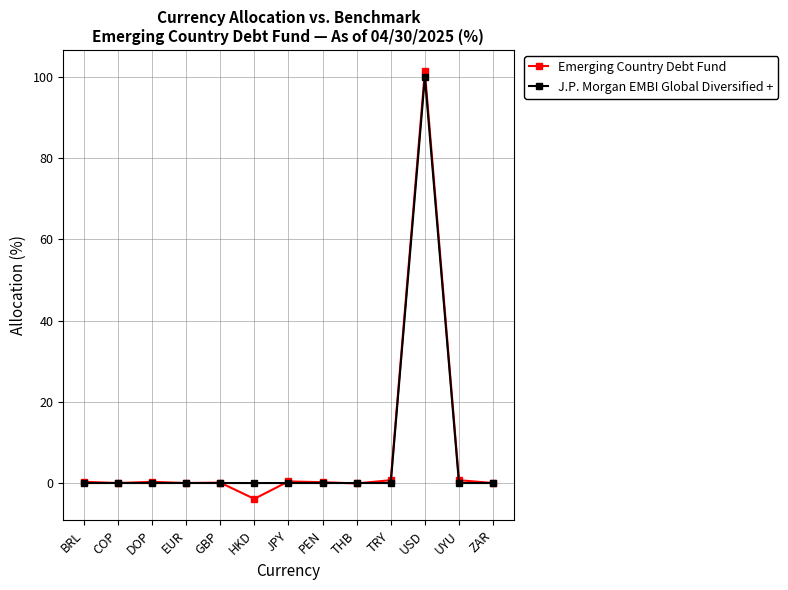

At which category does the chart reach its peak across all series?

USD